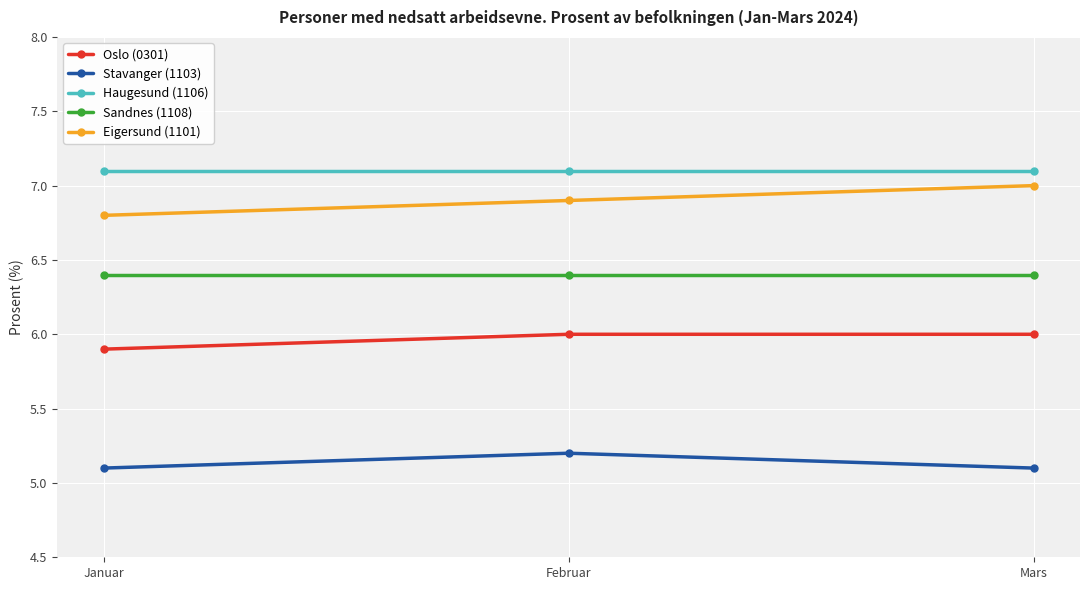

List the labels in order of Eigersund (1101) value, largest first.

Mars, Februar, Januar